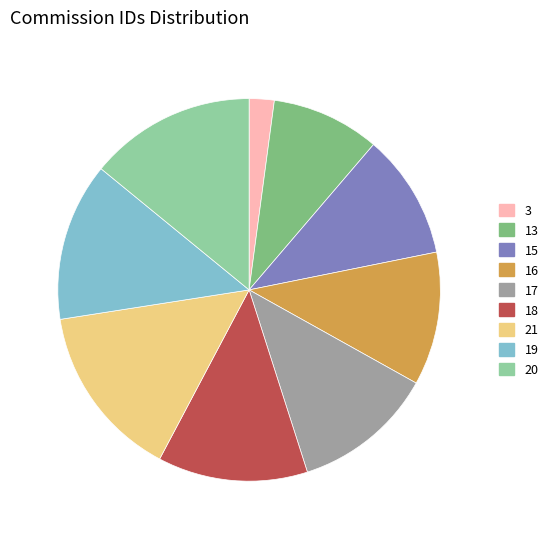

Does any single category account for the majority?

No